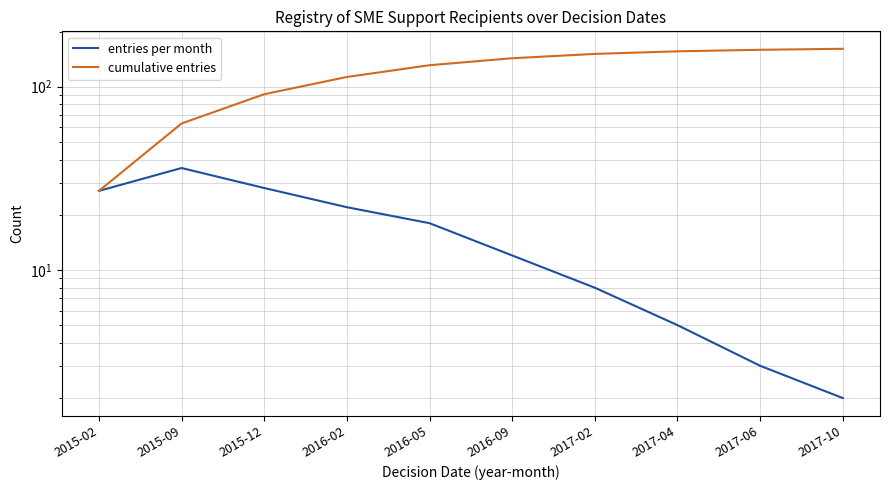

What is the maximum value for entries per month?

36